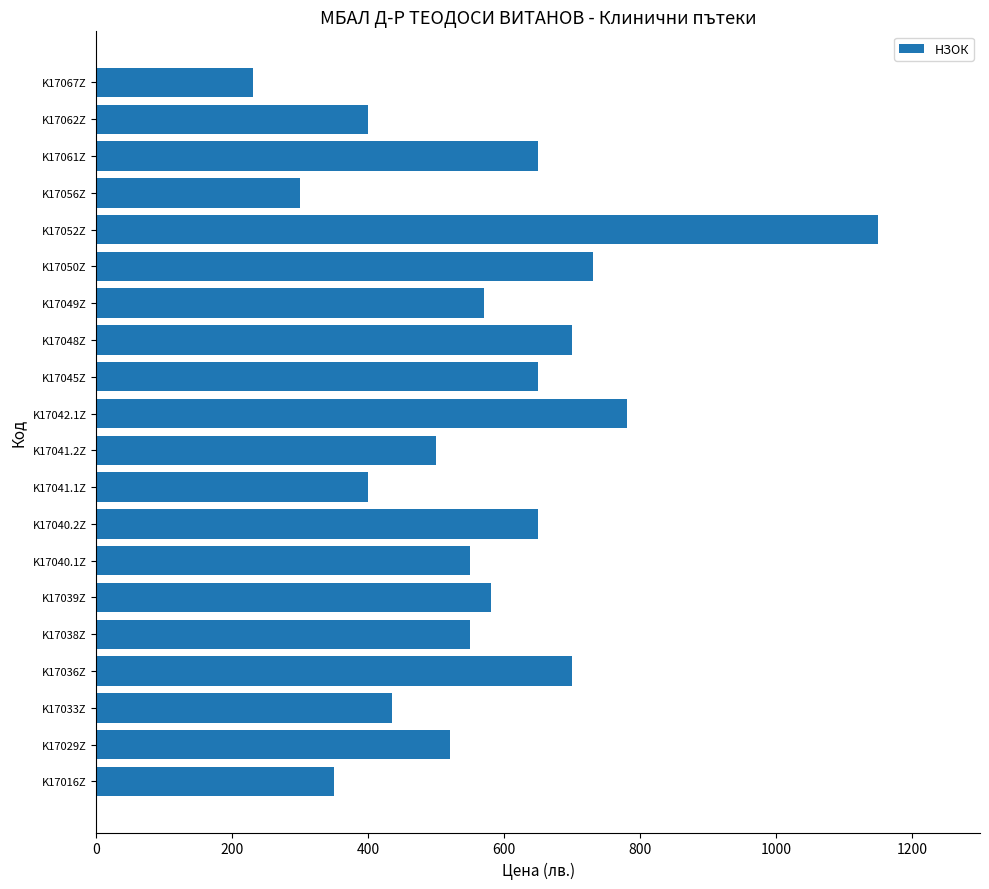

How many data points are less than 570?

10